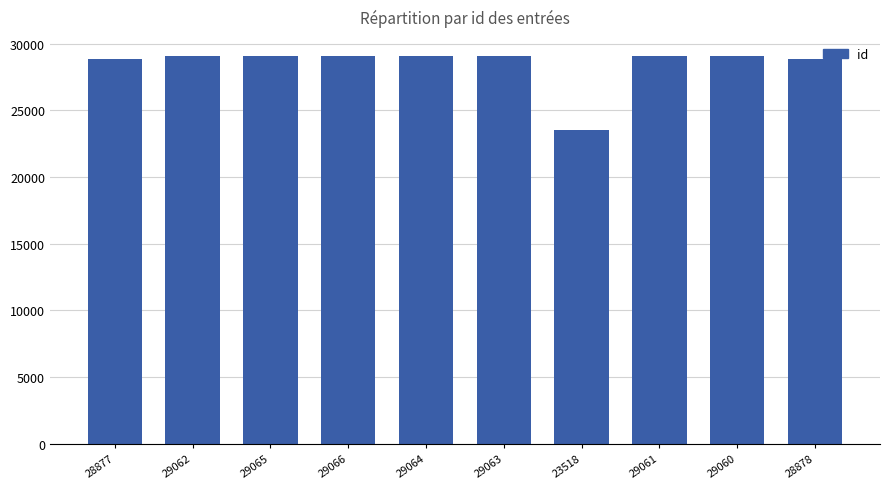

Does the chart contain any negative values?

No